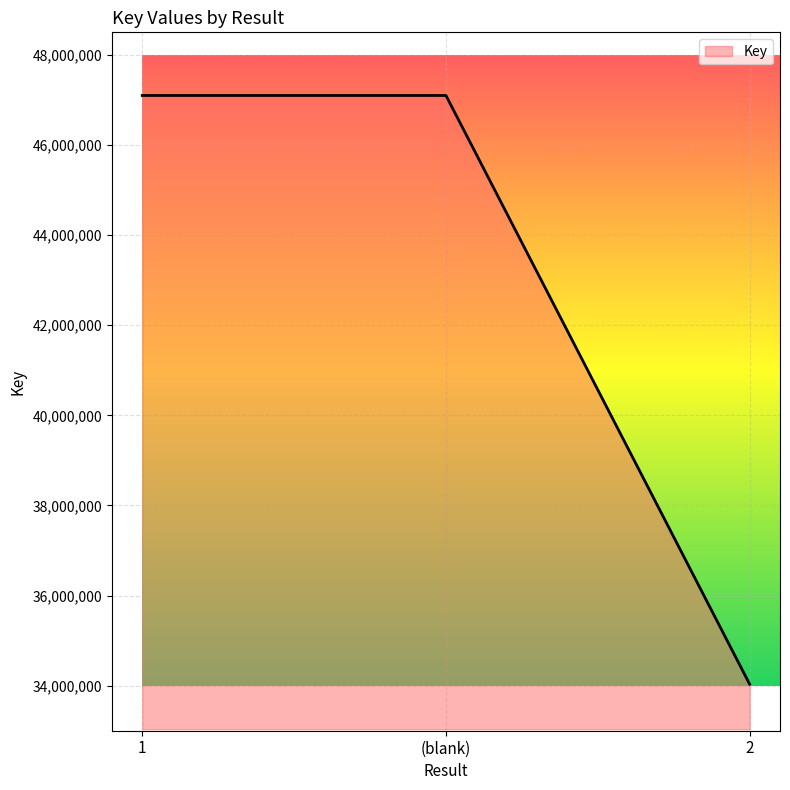

What is the greatest value displayed?

47098541